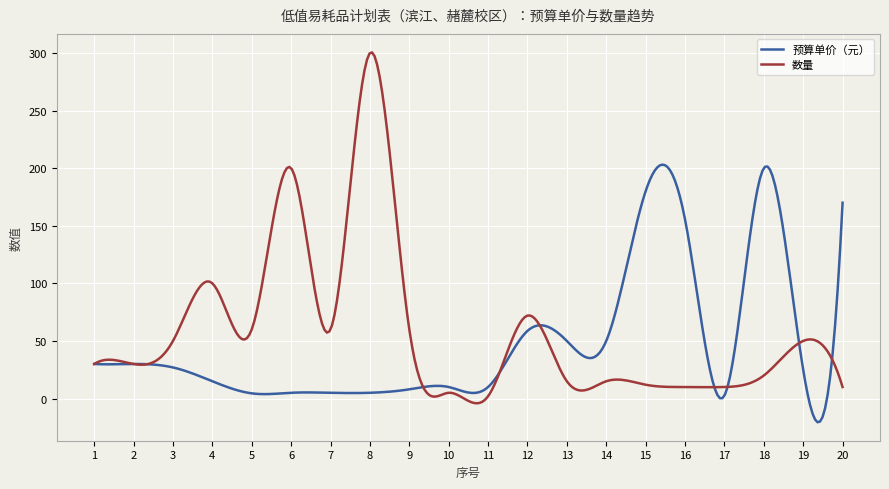

What is the greatest value displayed?

300.5